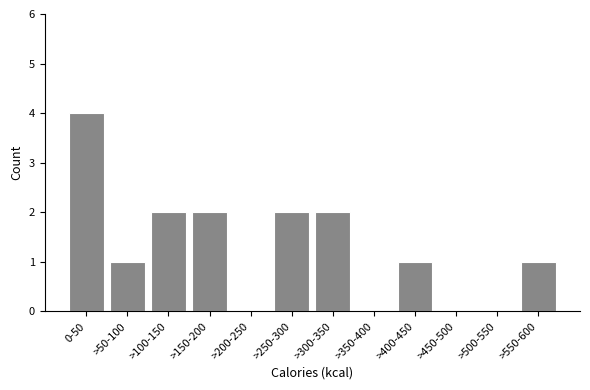

Reading left to right, what are all the values shown in this chart?

0-50=4	>50-100=1	>100-150=2	>150-200=2	>200-250=0	>250-300=2	>300-350=2	>350-400=0	>400-450=1	>450-500=0	>500-550=0	>550-600=1